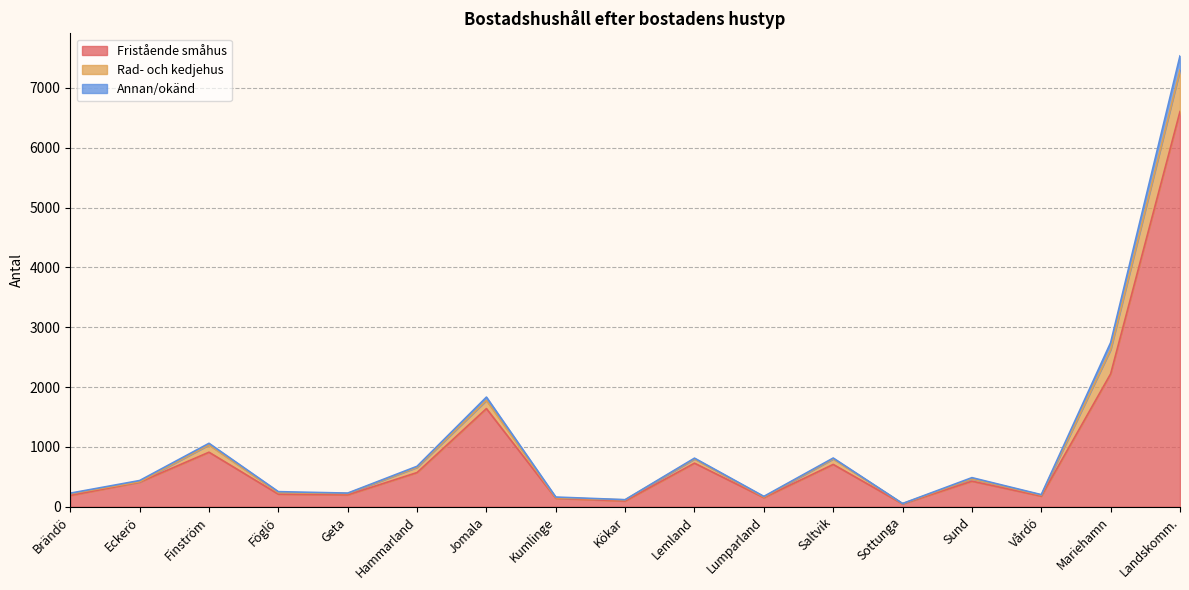

At which label does Annan/okänd reach its minimum?

Sottunga